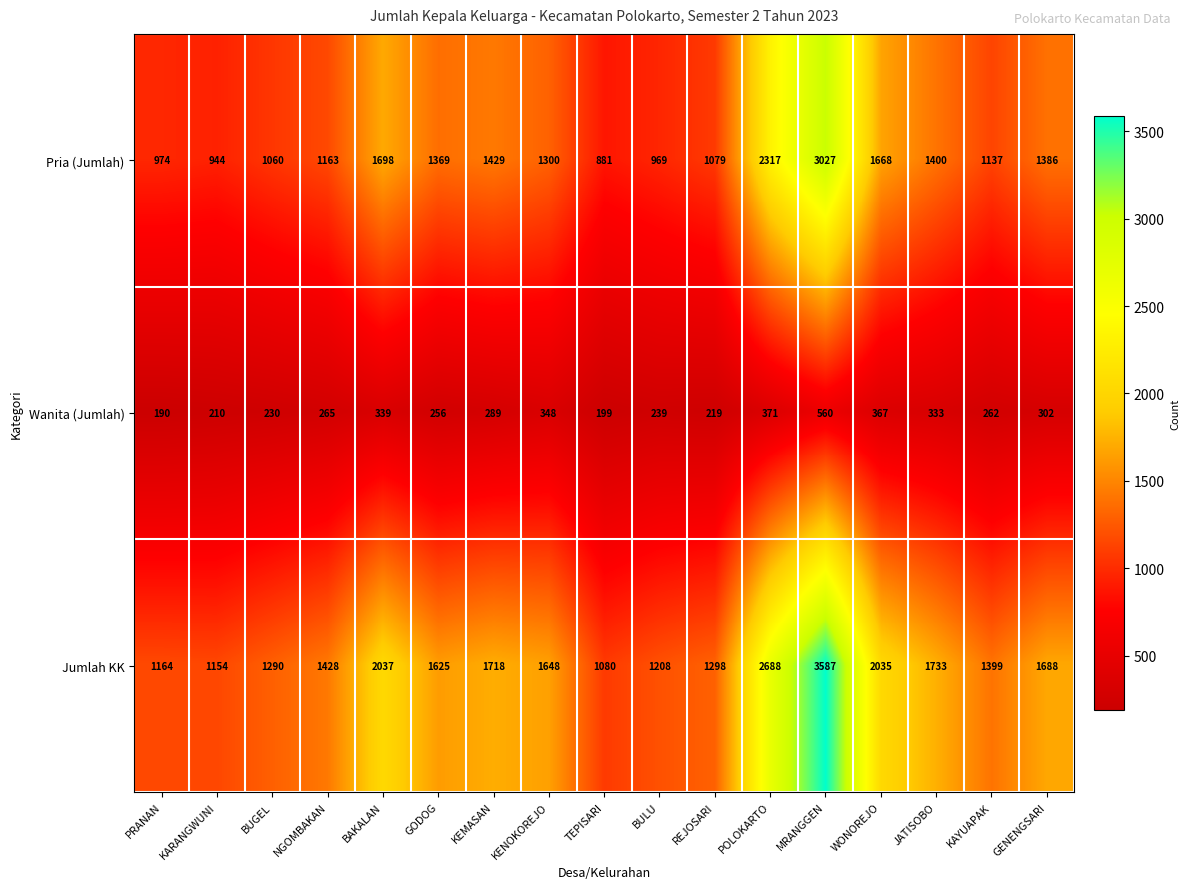

Which series changed the most between PRANAN and BUGEL?

Jumlah KK